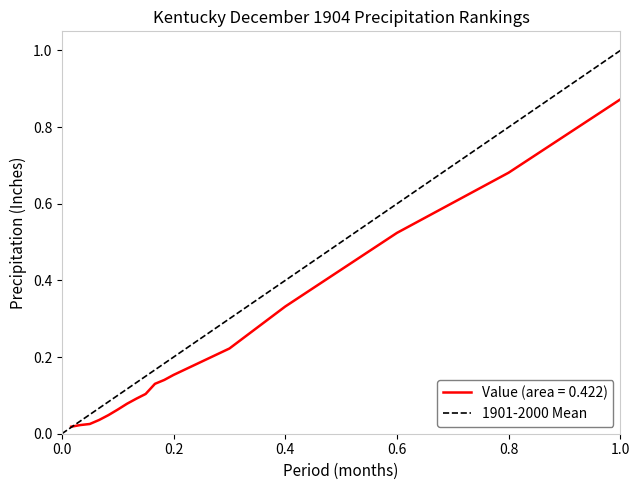

Which category has the highest value in the Value (area = 0.422) series?

1.0